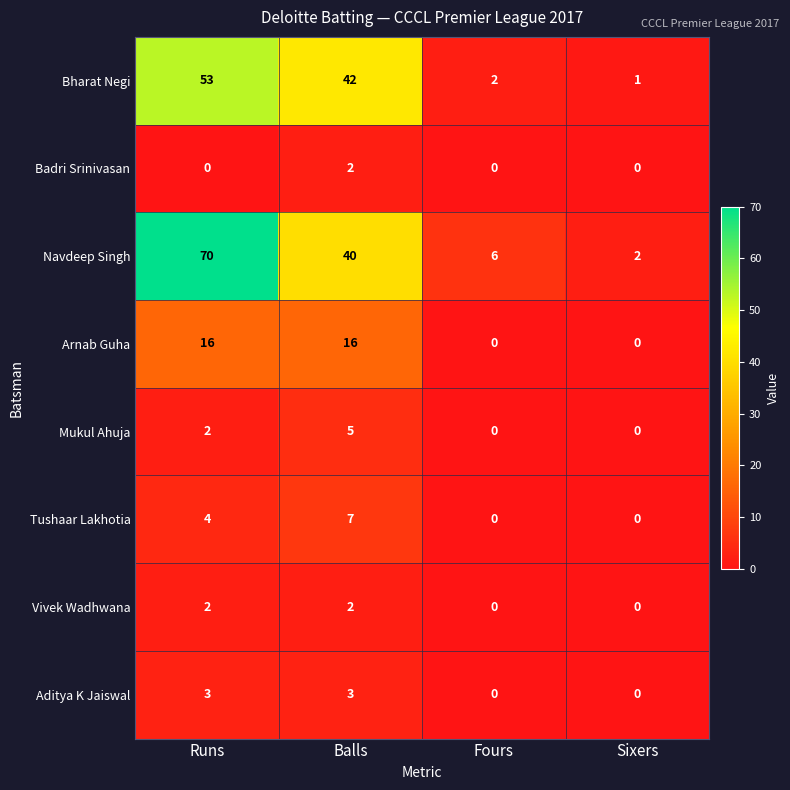

Which series has the largest total across all categories?

Navdeep Singh